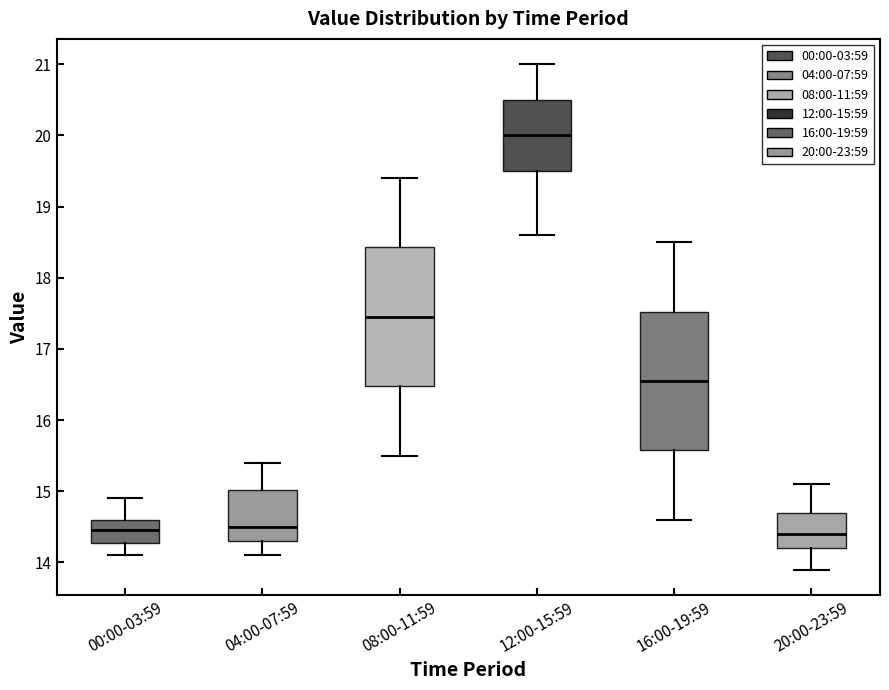

Where does the median line of the box for 16:00-19:59 sit on the y-axis? The values are not printed on the chart, so give them approximately, as read against the axis.

16.6